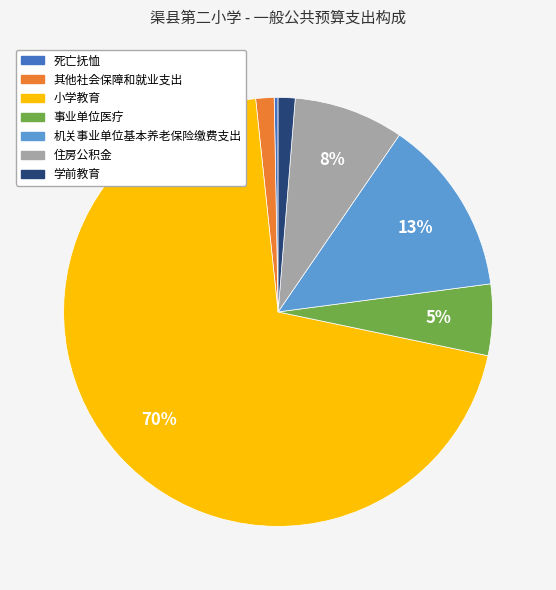

To the nearest percent, what is the average slice percentage?

14%